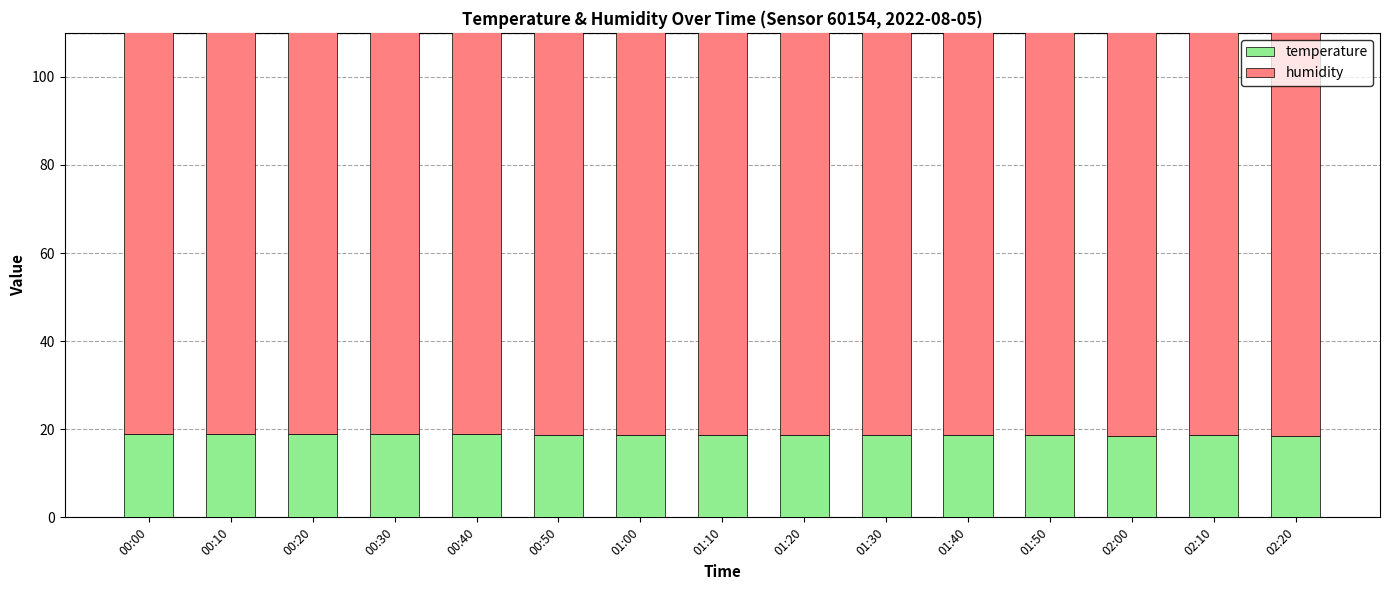

At how many categories does at least one series exceed 54?

15